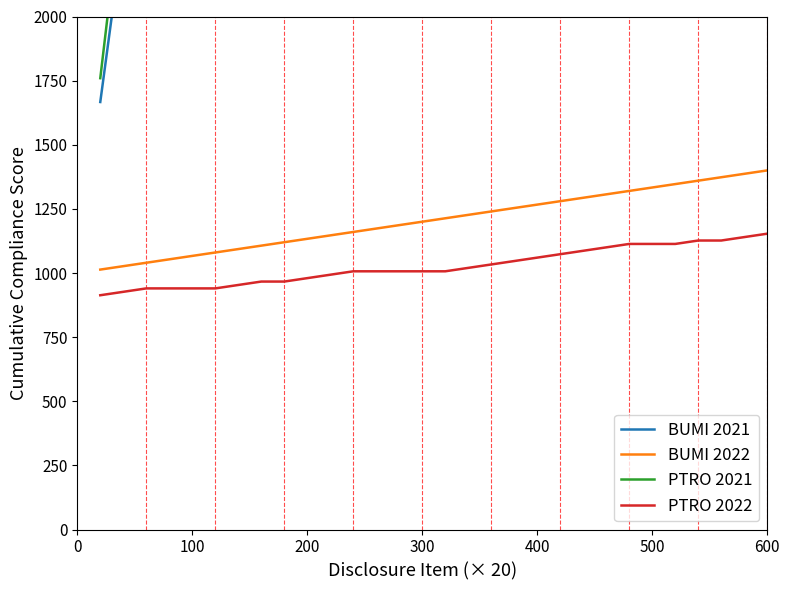

Reading right to left, extract all data points from this chart.

BUMI 2021: 21000.0	20333.3	19666.7	19000.0	18333.3	17666.7	17000.0	16333.3	15666.7	15000.0	14333.3	13666.7	13000.0	12333.3	11666.7	11000.0	10333.3	9666.7	9000.0	8333.3	7666.7	7000.0	6333.3	5666.7	5000.0	4333.3	3666.7	3000.0	2333.3	1666.7
BUMI 2022: 1400.0	1386.7	1373.3	1360.0	1346.7	1333.3	1320.0	1306.7	1293.3	1280.0	1266.7	1253.3	1240.0	1226.7	1213.3	1200.0	1186.7	1173.3	1160.0	1146.7	1133.3	1120.0	1106.7	1093.3	1080.0	1066.7	1053.3	1040.0	1026.7	1013.3
PTRO 2021: 21000.0	20240.5	19481.0	18974.7	18215.2	17708.9	17202.5	16443.0	15683.5	14924.1	14164.6	13405.1	12645.6	11886.1	11126.6	10620.3	10113.9	9607.6	9101.3	8341.8	7582.3	6822.8	6316.5	5557.0	4797.5	4291.1	3784.8	3278.5	2519.0	1759.5
PTRO 2022: 1153.3	1140.0	1126.7	1126.7	1113.3	1113.3	1113.3	1100.0	1086.7	1073.3	1060.0	1046.7	1033.3	1020.0	1006.7	1006.7	1006.7	1006.7	1006.7	993.3	980.0	966.7	966.7	953.3	940.0	940.0	940.0	940.0	926.7	913.3